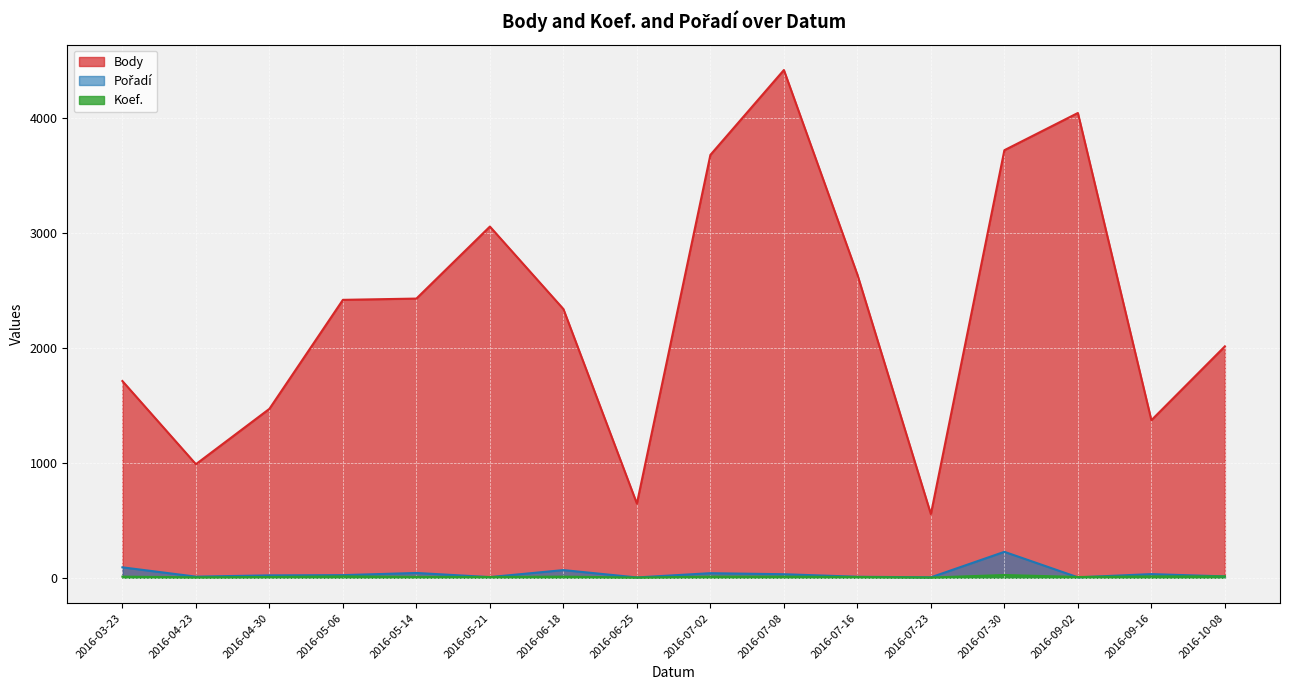

What is the maximum value for Body?

4421